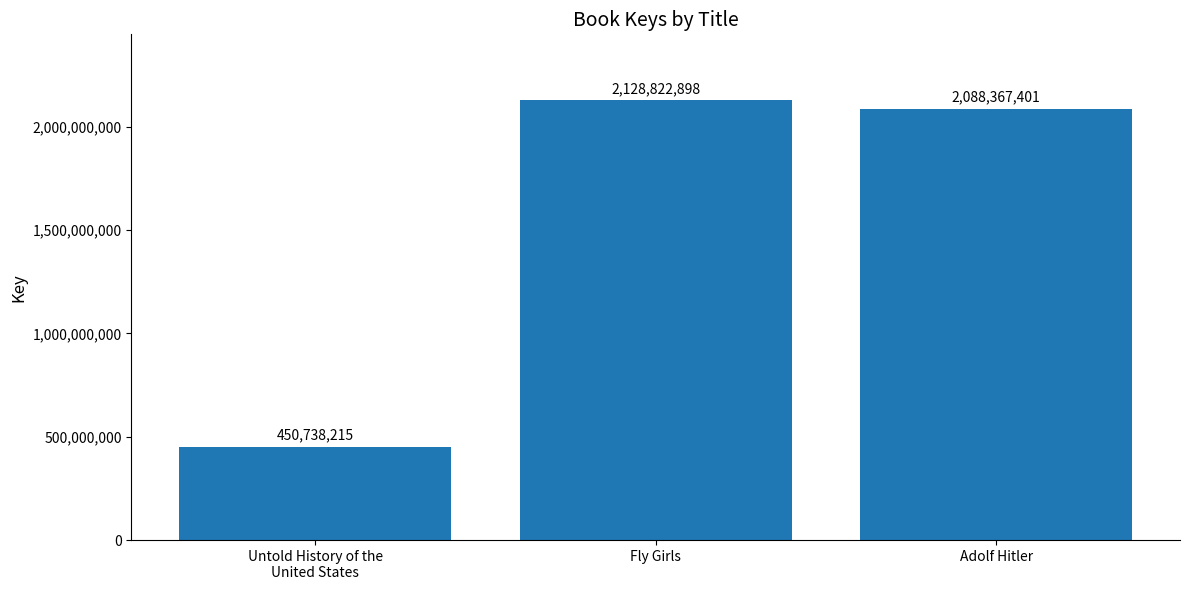

Which has a higher value, Untold History of the
United States or Adolf Hitler?

Adolf Hitler